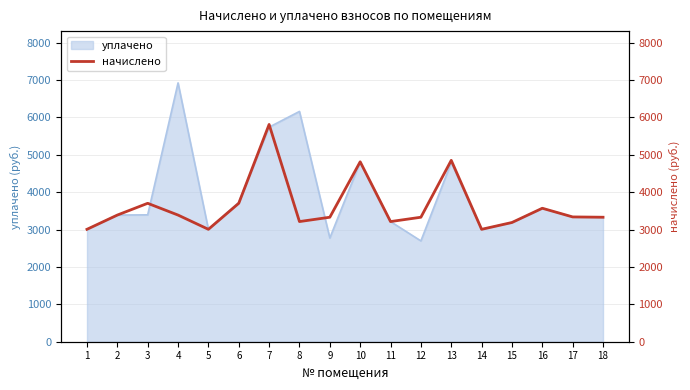

How many points are lower than both their immediate neighbors (excluding endpoints)?

4